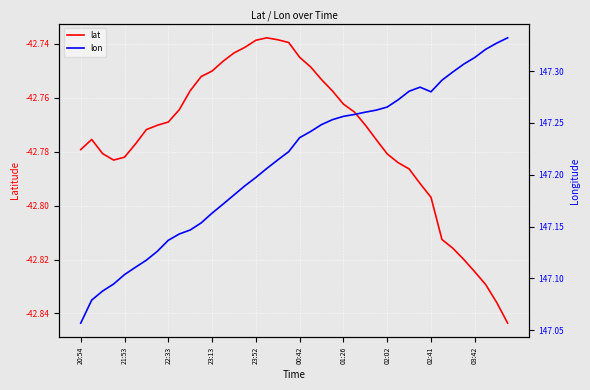

Which has a higher value, 16 or 25?

16